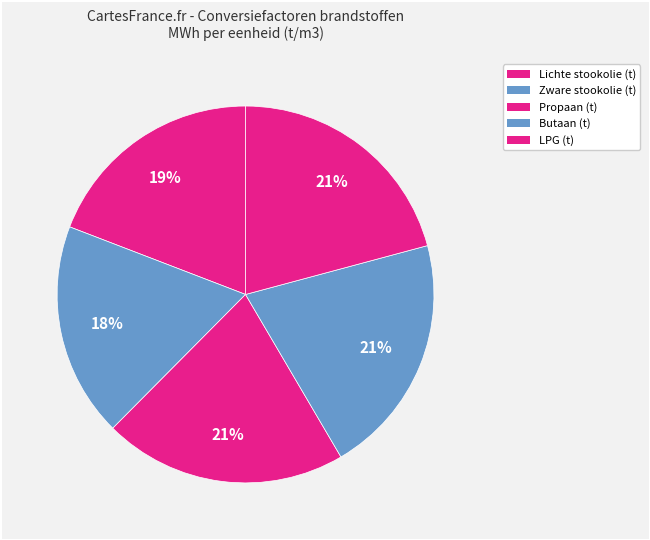

How many segments does this pie chart have?

5